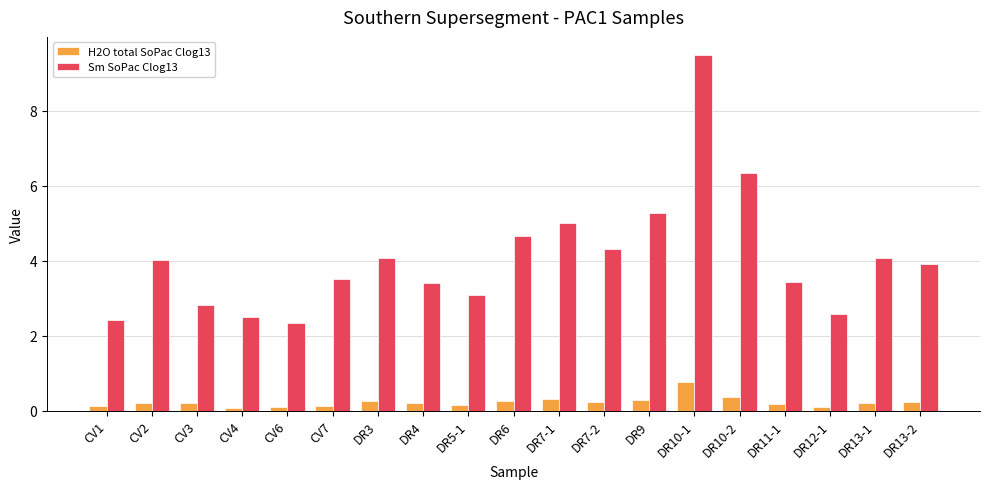

How many bars are there in each group?

2